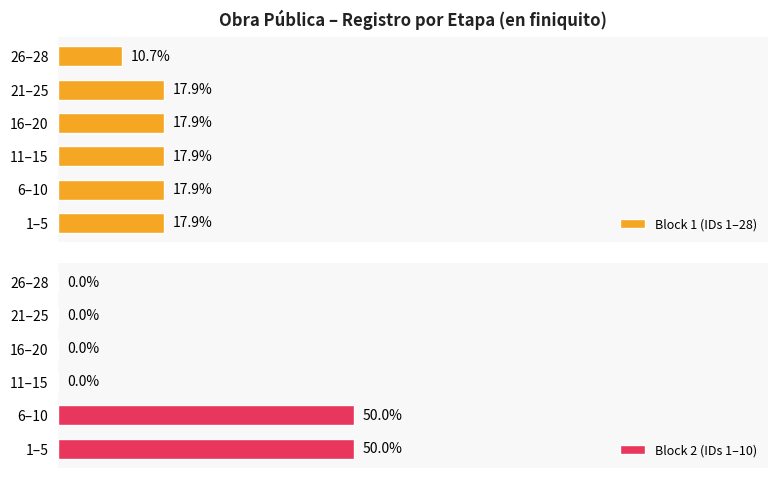

Count the number of data series in this chart.

2